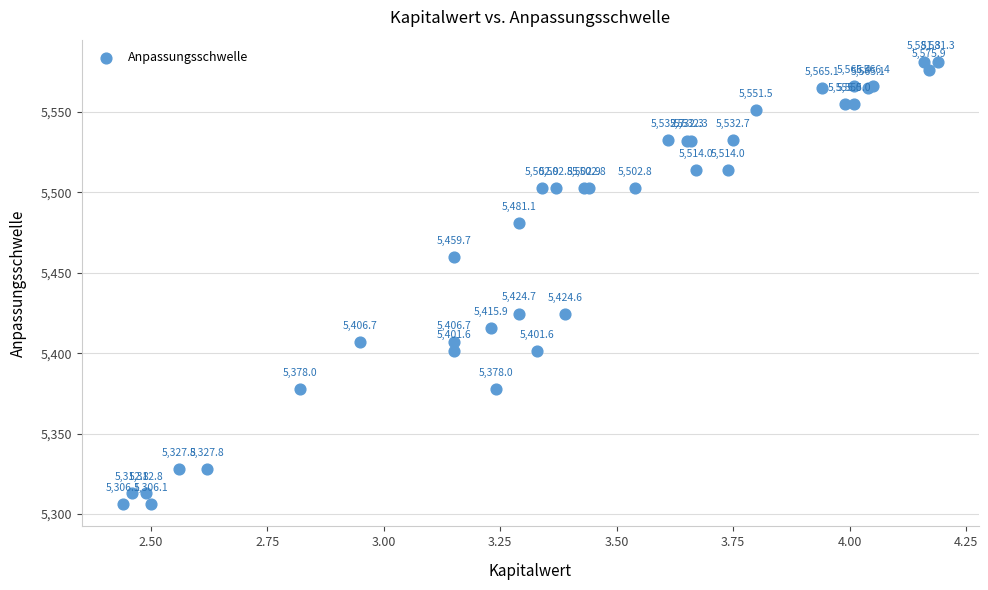

What Y value in the scatter plot is closest to 5443?

5459.7